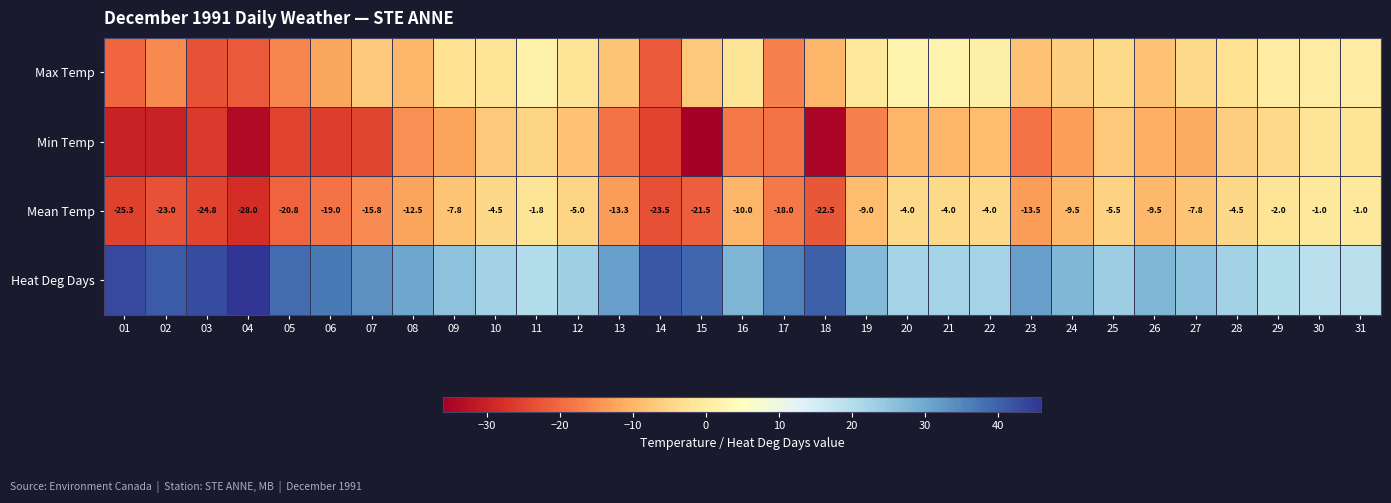

Between 22 and 13, which is larger?

22